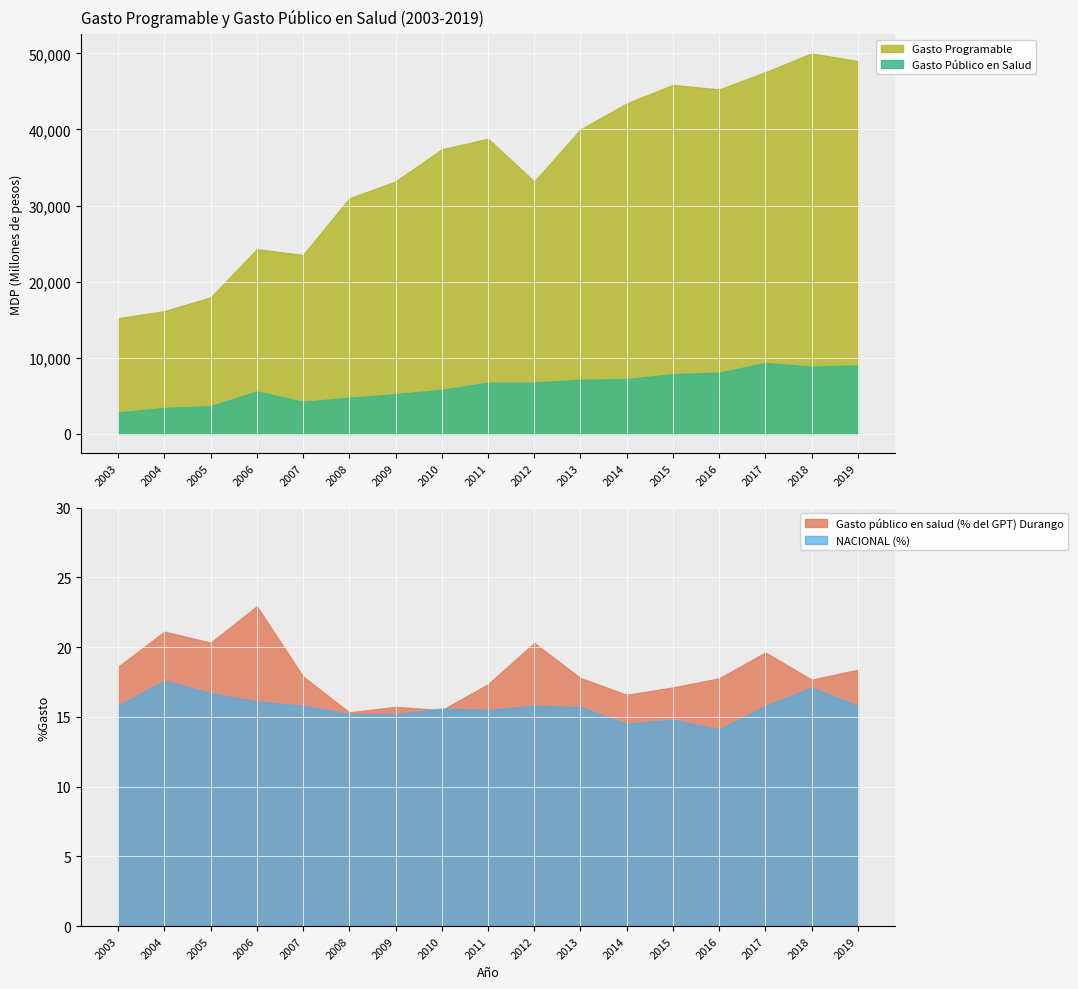

Between 2004 and 2014, which series saw the biggest shift?

Gasto Programable